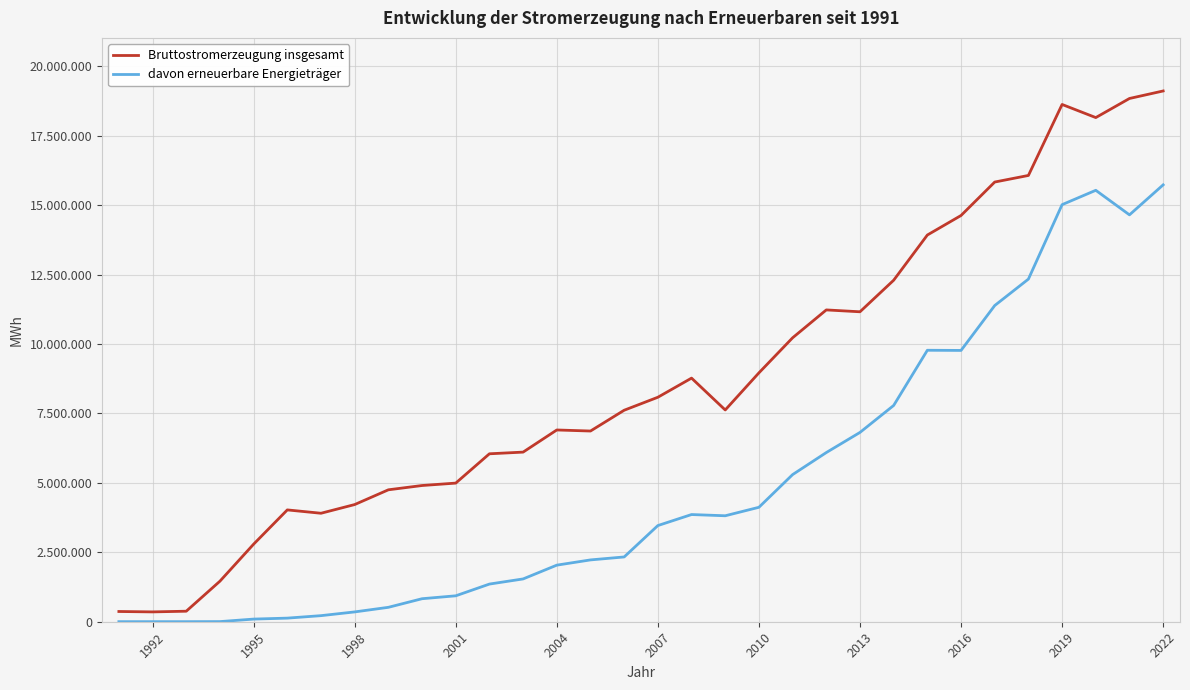

What are all the series names shown in the legend?

Bruttostromerzeugung insgesamt, davon erneuerbare Energieträger